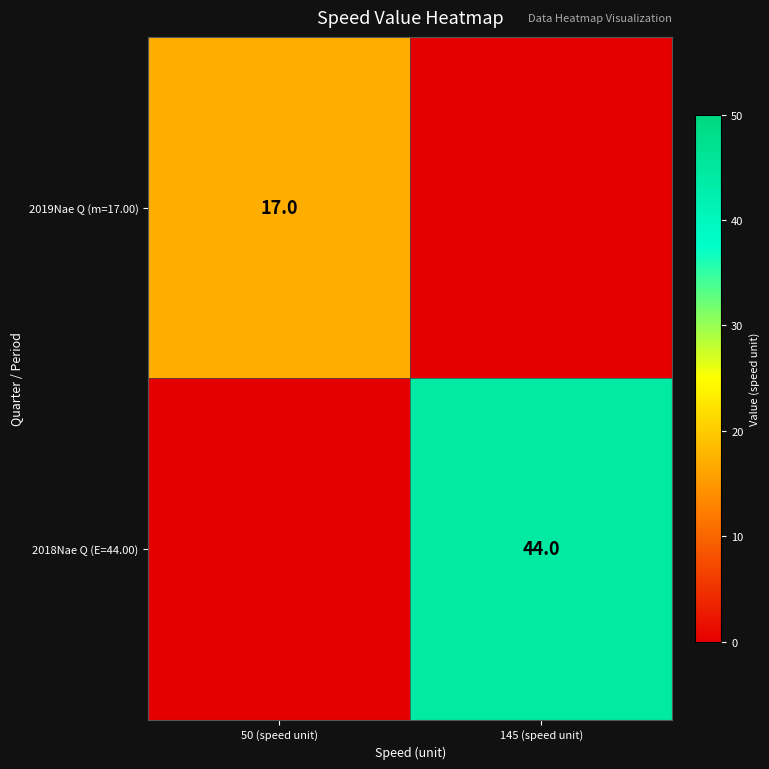

What is the spread (max minus min) of values at 145 (speed unit)?

44